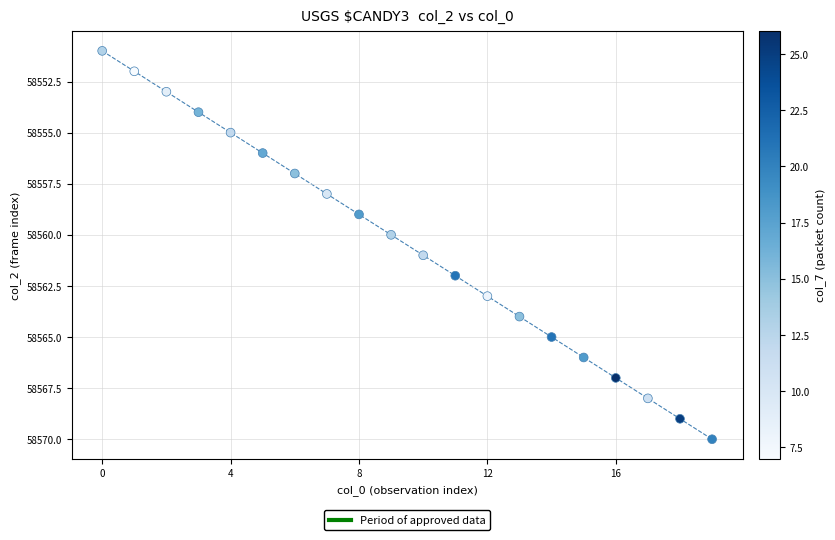

What is the range of Y values (max minus min)?

19